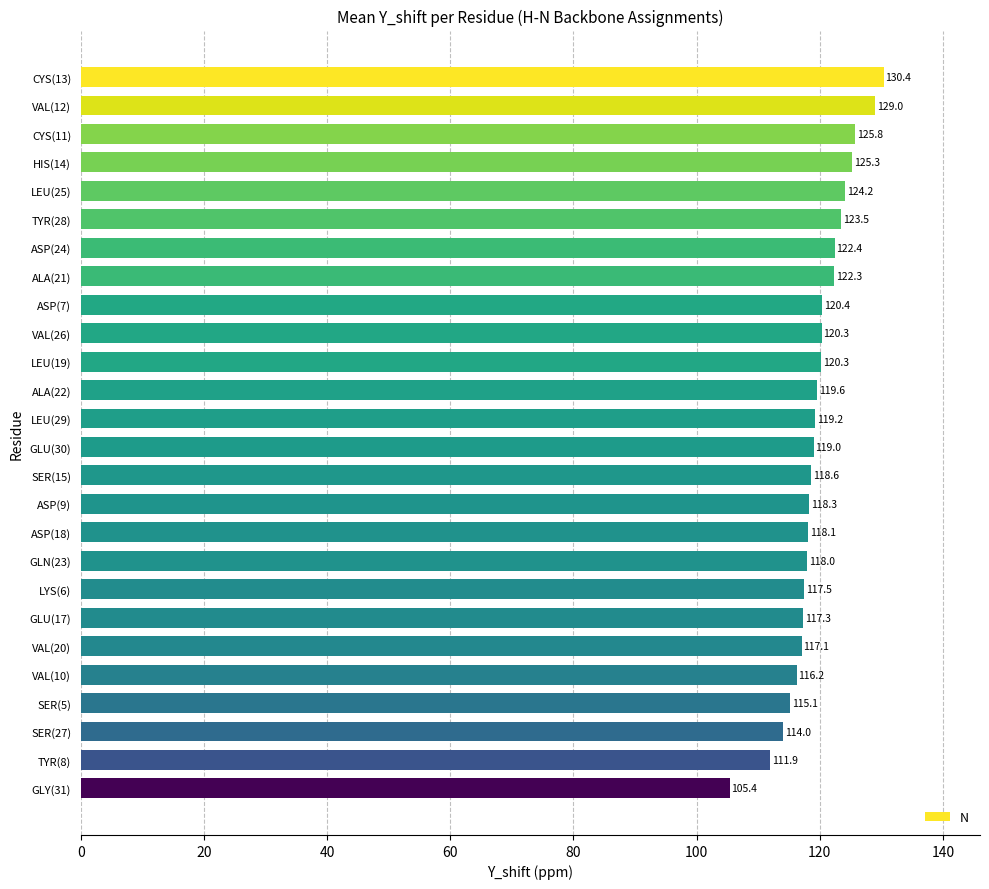

Are the bars horizontal?

Yes